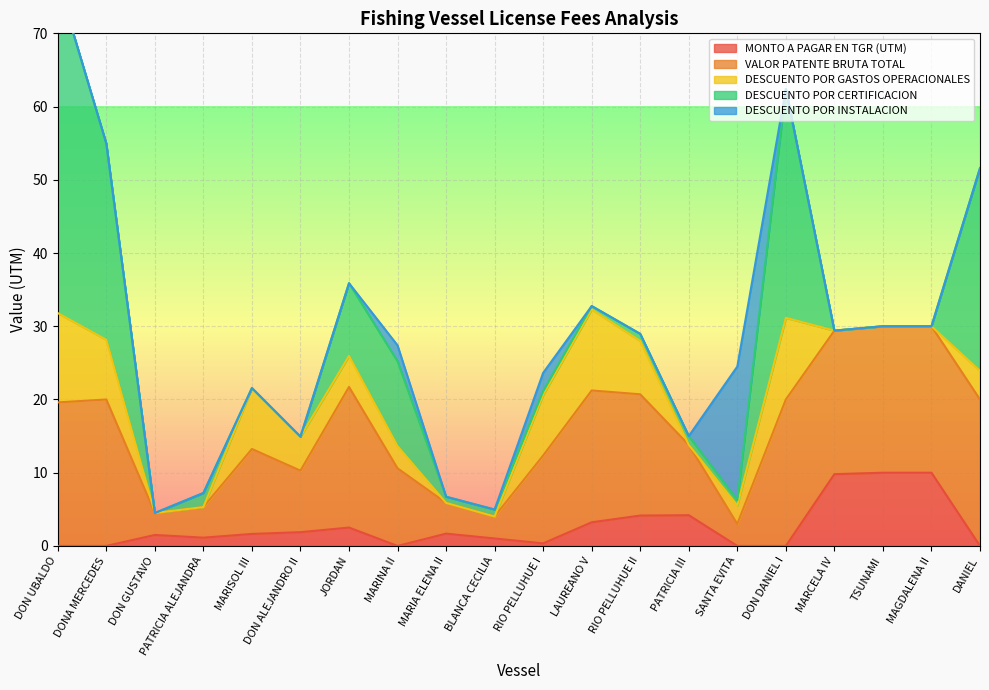

How many lines are shown in the chart?

5